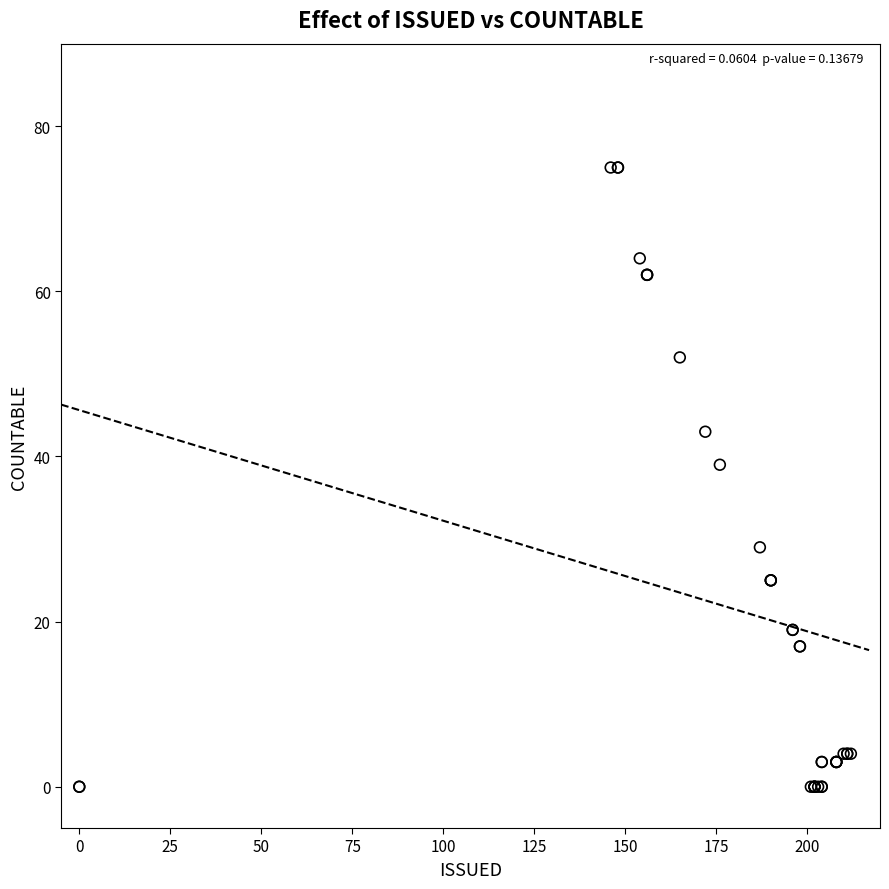

What Y value in the scatter plot is closest to 37?

39